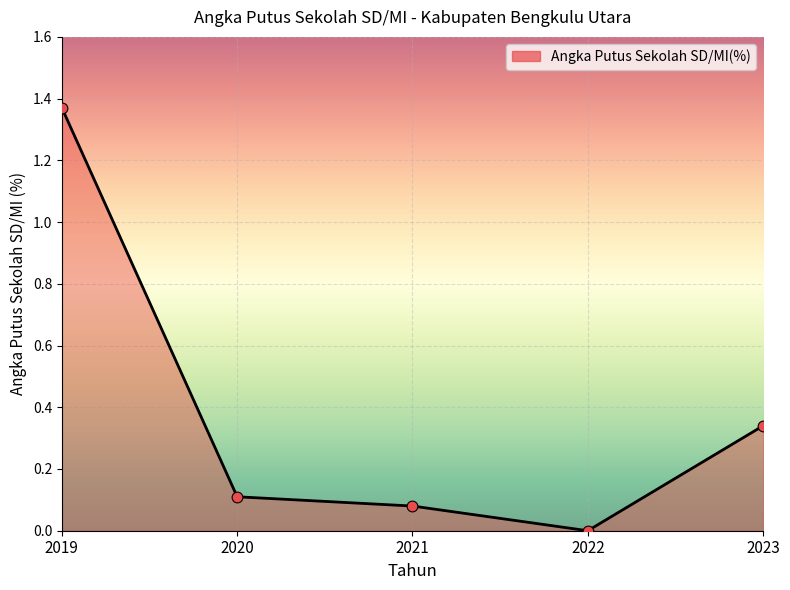

What is the change in value from 2021 to 2023?

+0.3